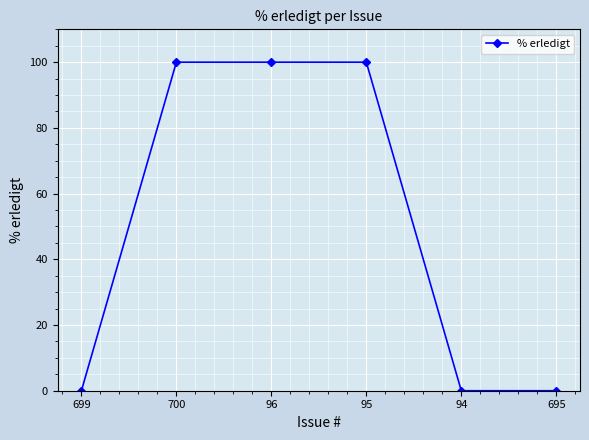

What is the greatest value displayed?

100